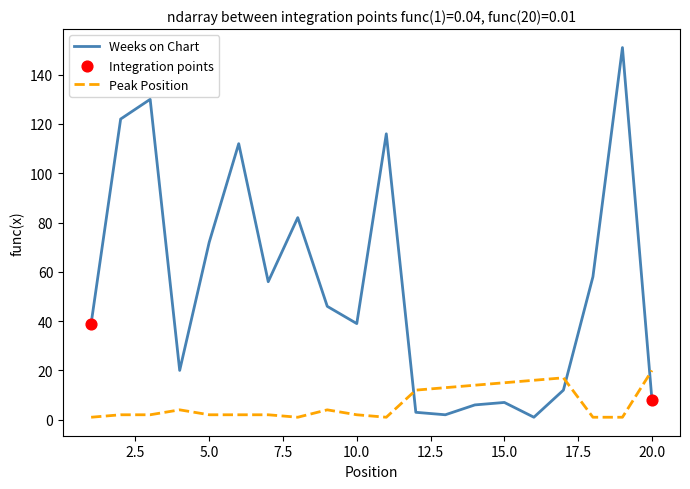

Which series has the widest spread of values?

Weeks on Chart